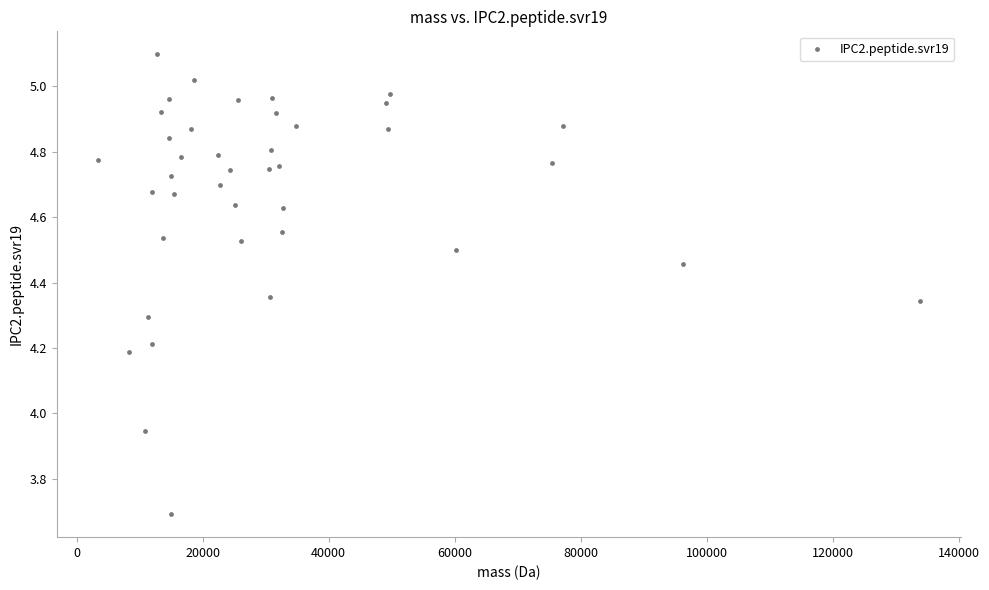

What is the range of X values (max minus min)?

130458.9